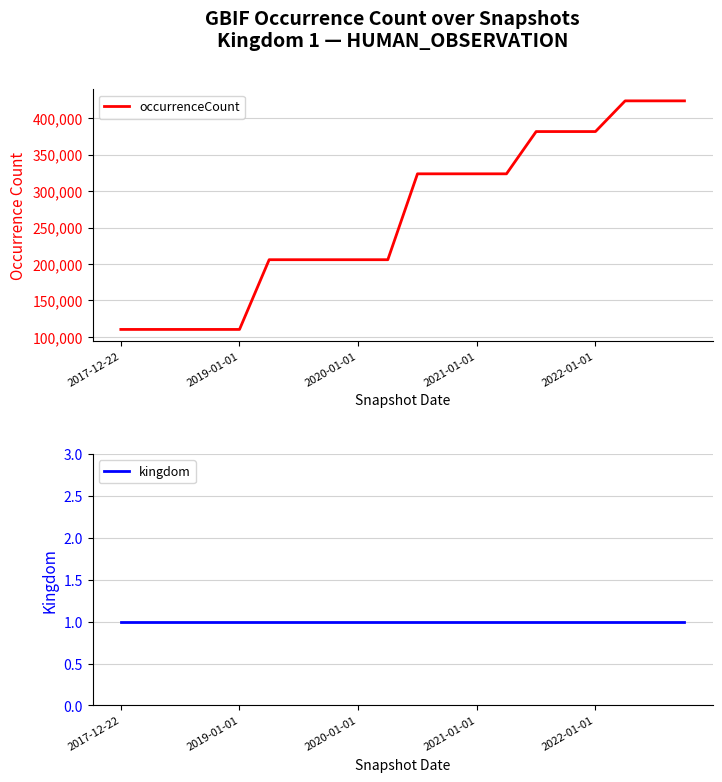

True or false: occurrenceCount and kingdom cross at least once.

False